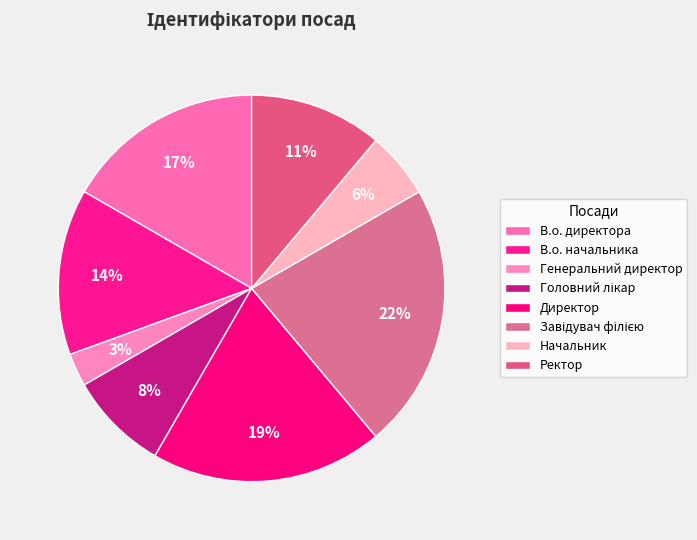

Is Начальник the majority of the pie?

No